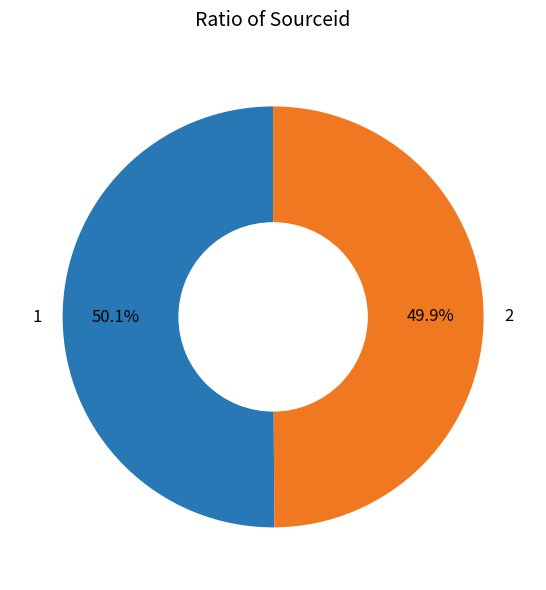

To the nearest percent, what percentage of the pie is 2?

50%